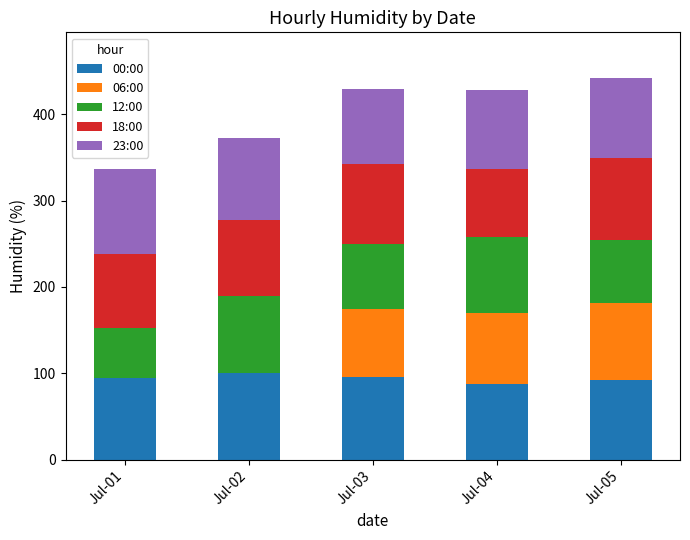

What is the total value across all series at Jul-05?

442